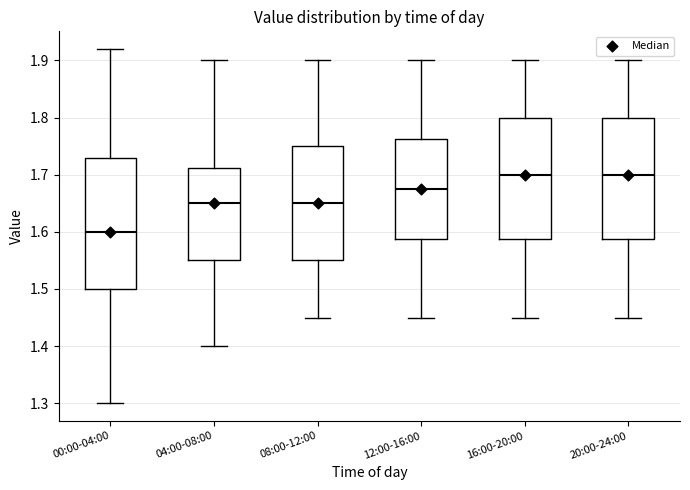

Reading left to right, read every box against the y-axis: the position of its median line, the range the box covers, and the ends of its whiskers. The values are not printed on the chart, so give them approximately, as read against the axis.

00:00-04:00: median 1.60, box 1.50 to 1.73, whiskers 1.30 to 1.92
04:00-08:00: median 1.65, box 1.55 to 1.71, whiskers 1.40 to 1.90
08:00-12:00: median 1.65, box 1.55 to 1.75, whiskers 1.45 to 1.90
12:00-16:00: median 1.68, box 1.59 to 1.76, whiskers 1.45 to 1.90
16:00-20:00: median 1.70, box 1.59 to 1.80, whiskers 1.45 to 1.90
20:00-24:00: median 1.70, box 1.59 to 1.80, whiskers 1.45 to 1.90